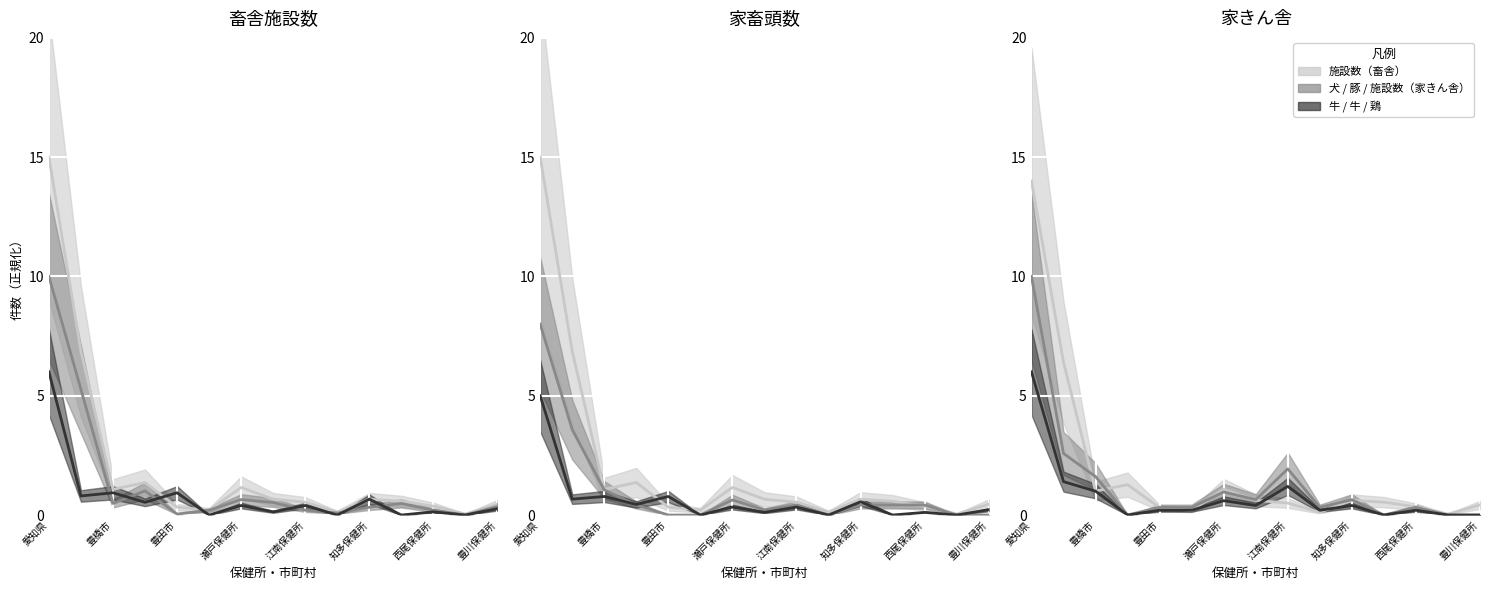

How many interior local valleys does the 犬 series have?

4